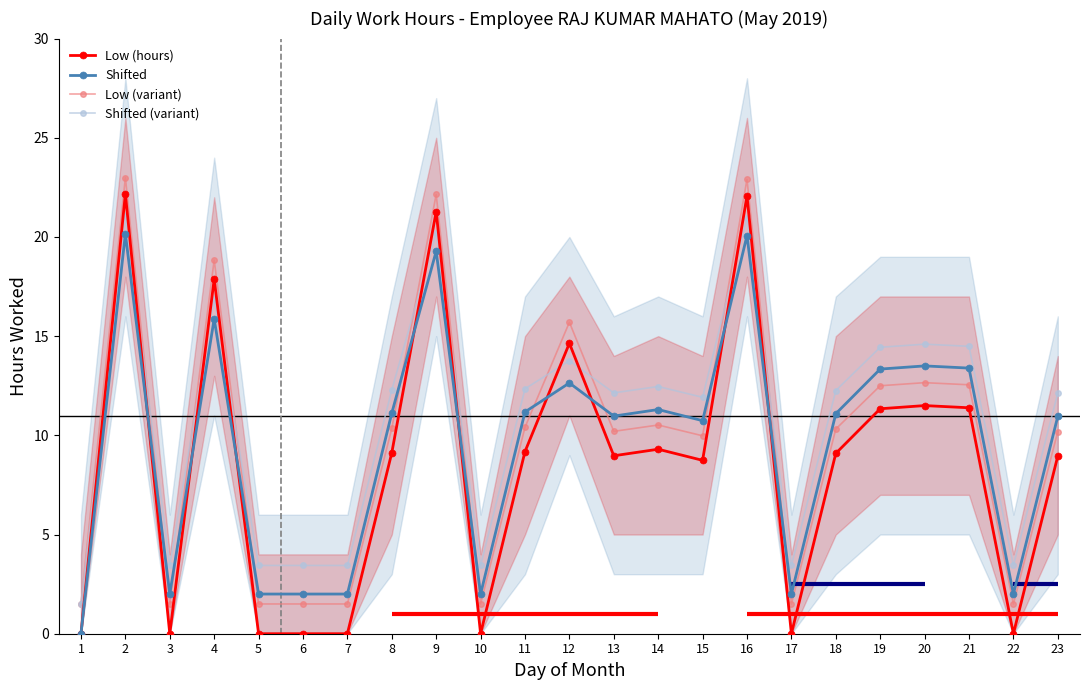

Count the number of data series in this chart.

4